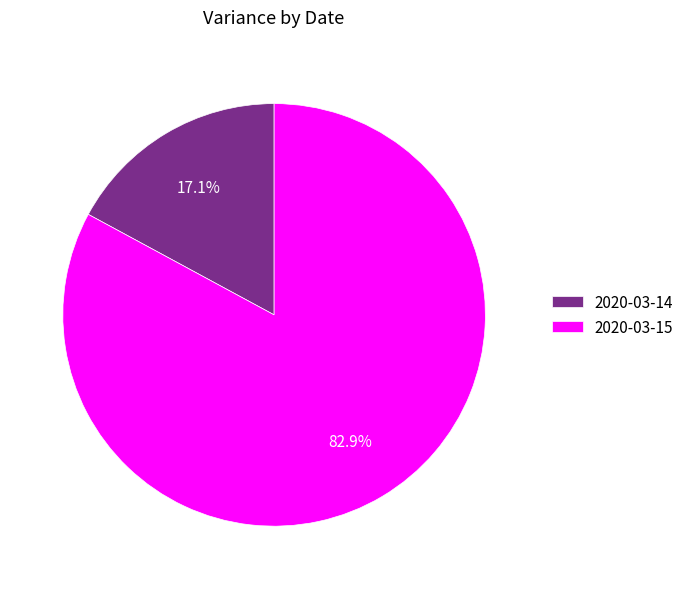

Rank the categories by value from lowest to highest.

2020-03-14, 2020-03-15